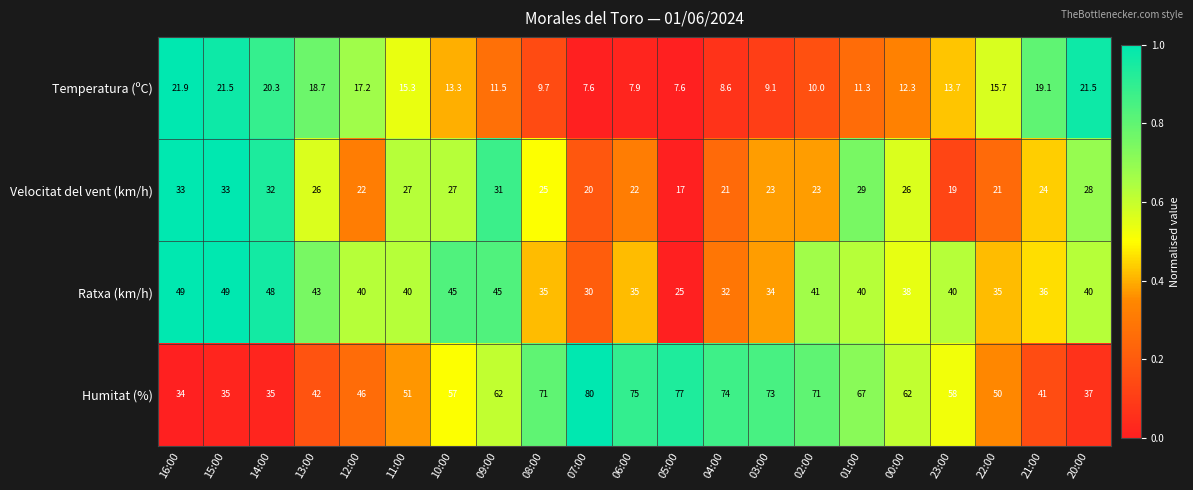

How many data points does each series have?

21